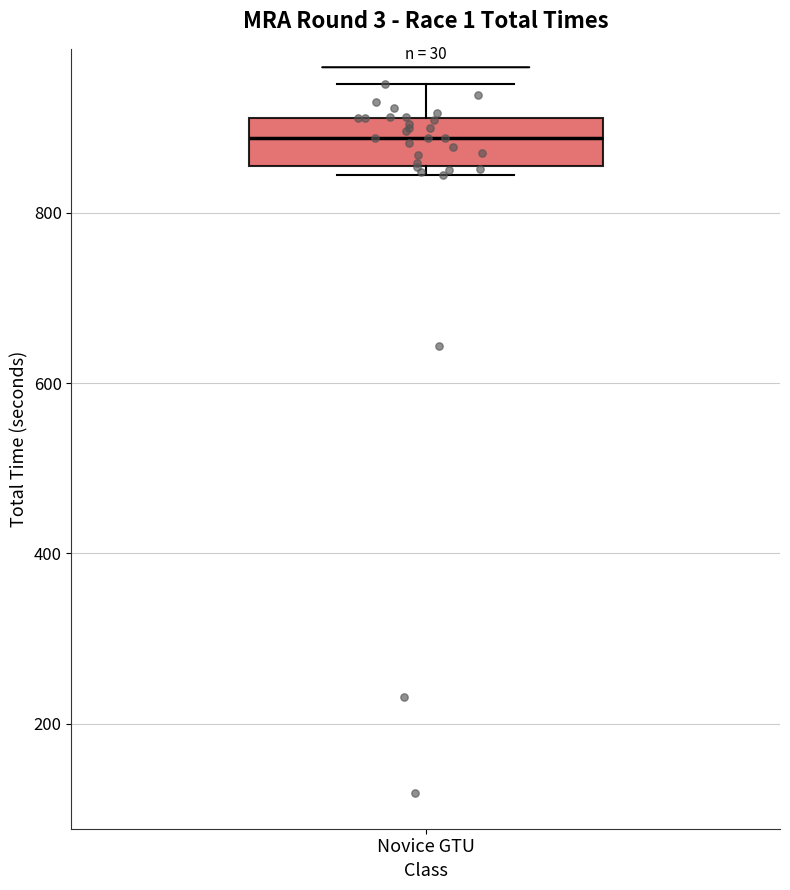

Where does the upper whisker of the box for Novice GTU end on the y-axis? The values are not printed on the chart, so give them approximately, as read against the axis.

960